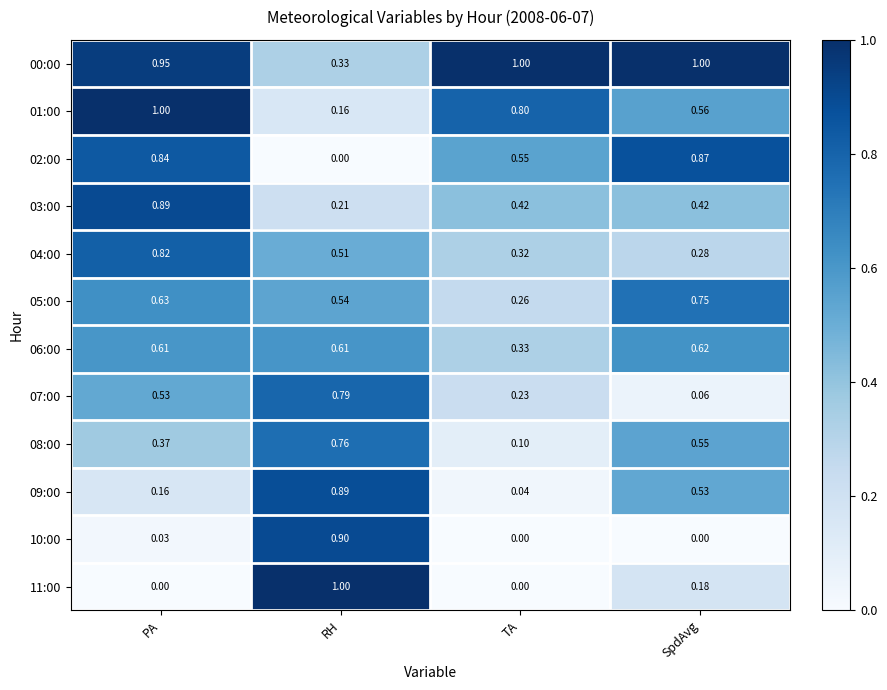

At which label does 05:00 reach its minimum?

TA